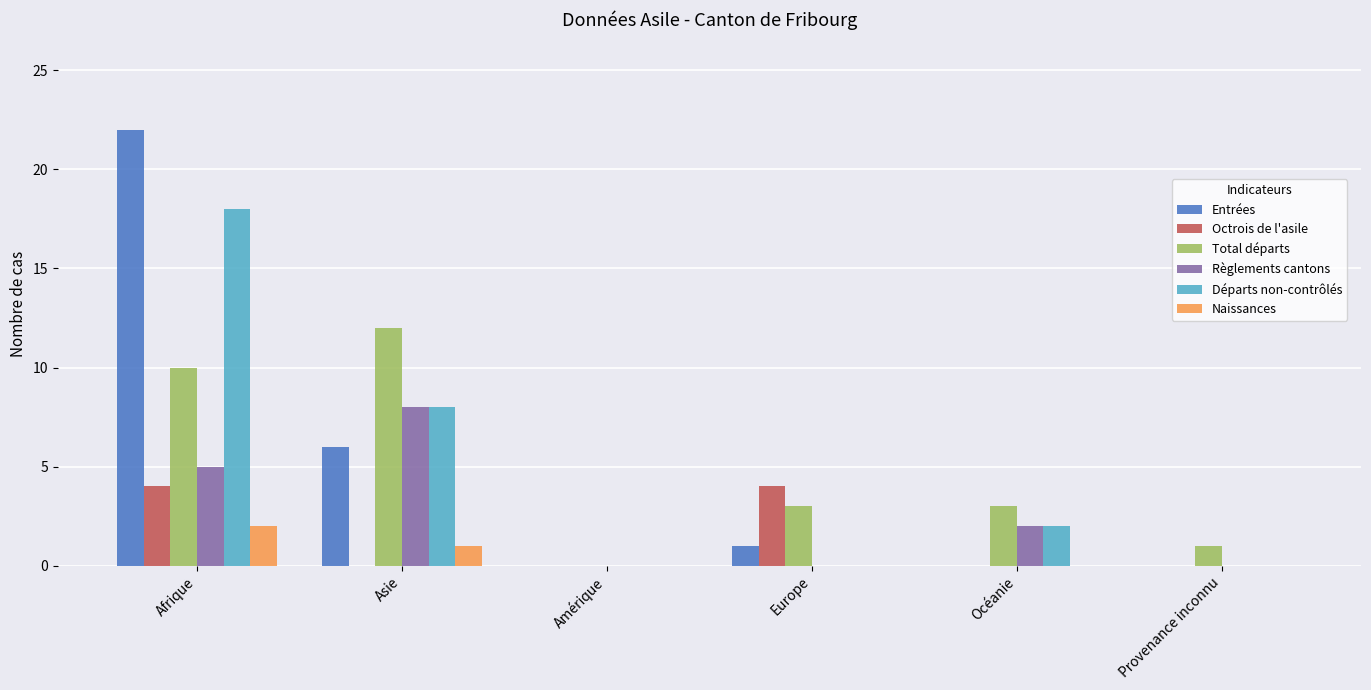

Are the bars grouped side by side (vs. stacked)?

Yes